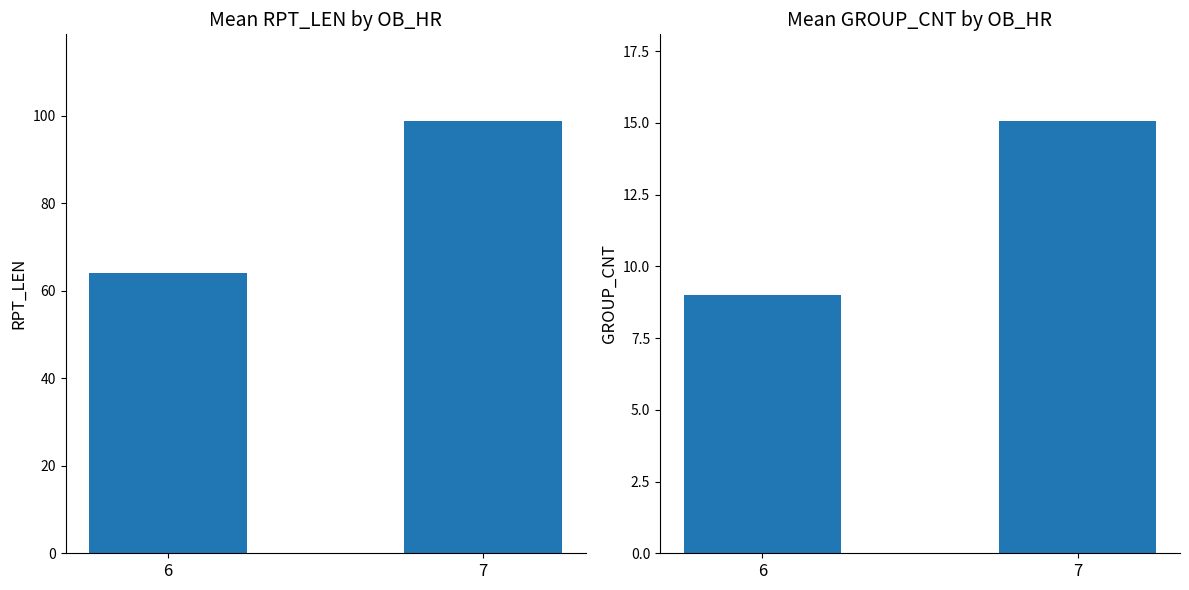

Reading right to left, extract all data points from this chart.

Mean RPT_LEN: 7=98.9	6=64.1
Mean GROUP_CNT: 7=15.1	6=9.0